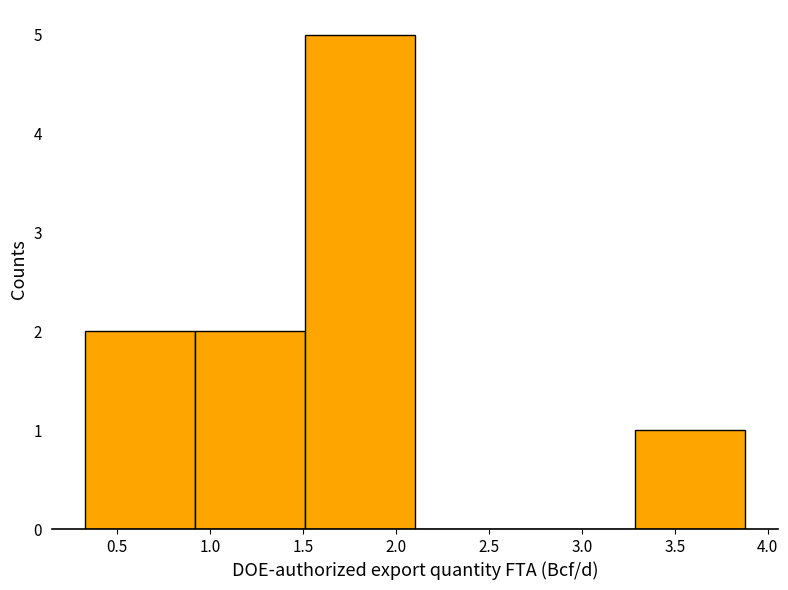

Reading left to right, list every bar in this chart as the range it spans on the x-axis followed by its height. Neither the bar edges nor the heights are printed on the chart, so give them approximately, as read against the axes.

0.35 to 0.90: 2
0.90 to 1.50: 2
1.50 to 2.10: 5
2.10 to 2.70: 0
2.70 to 3.30: 0
3.30 to 3.90: 1